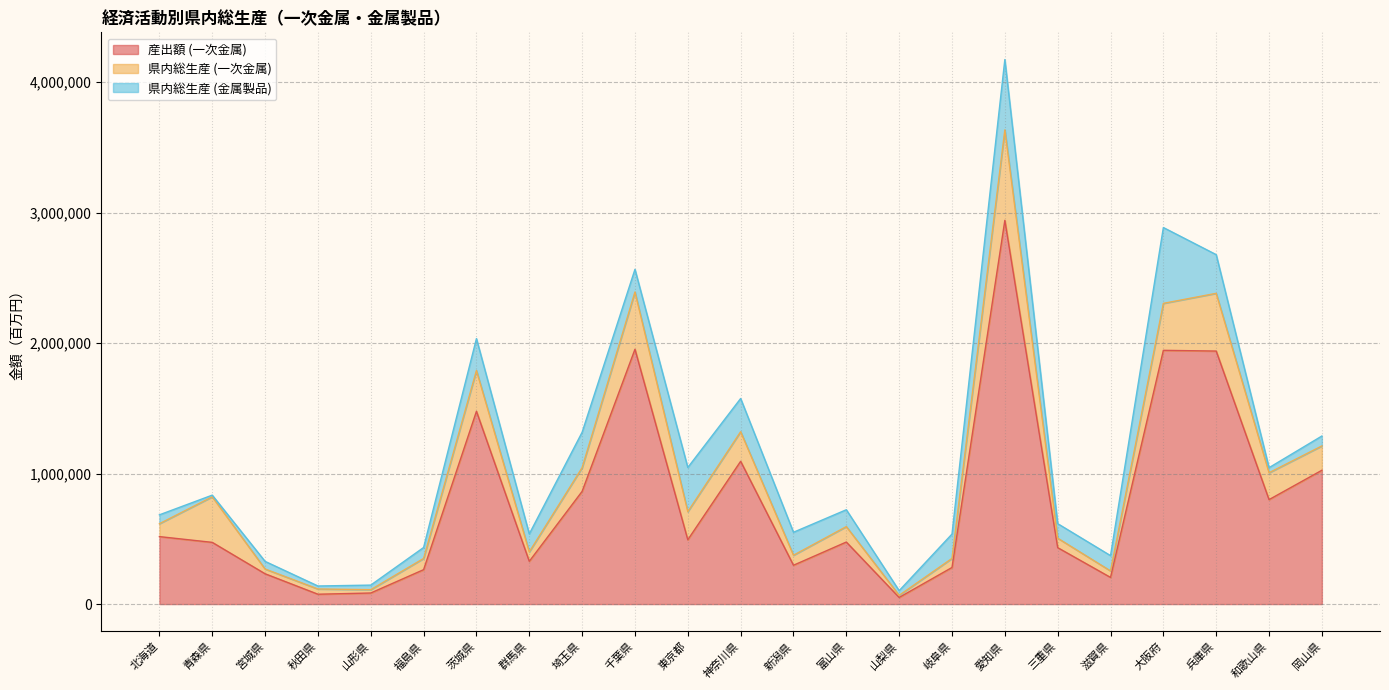

How many categories are shown in the chart?

23